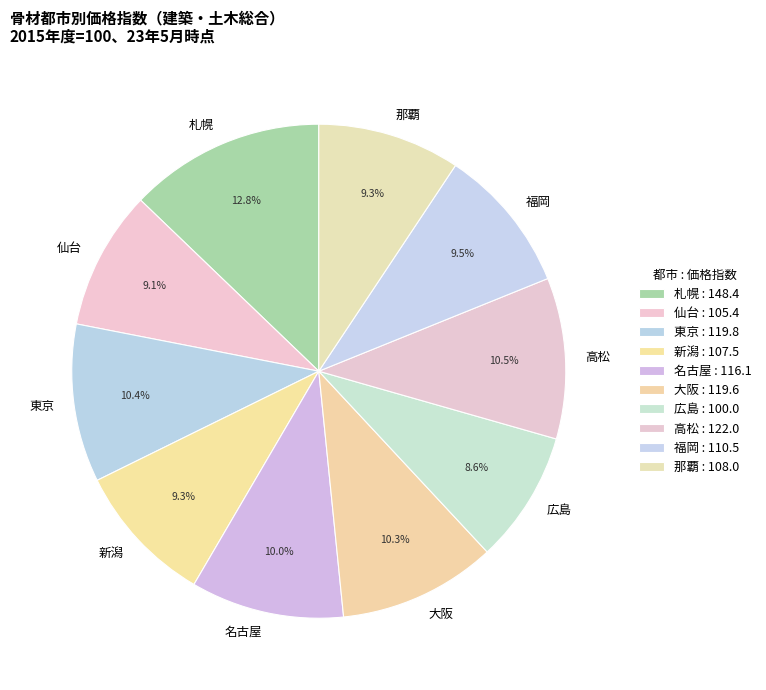

How much of the chart is everything except 大阪?

89.7%